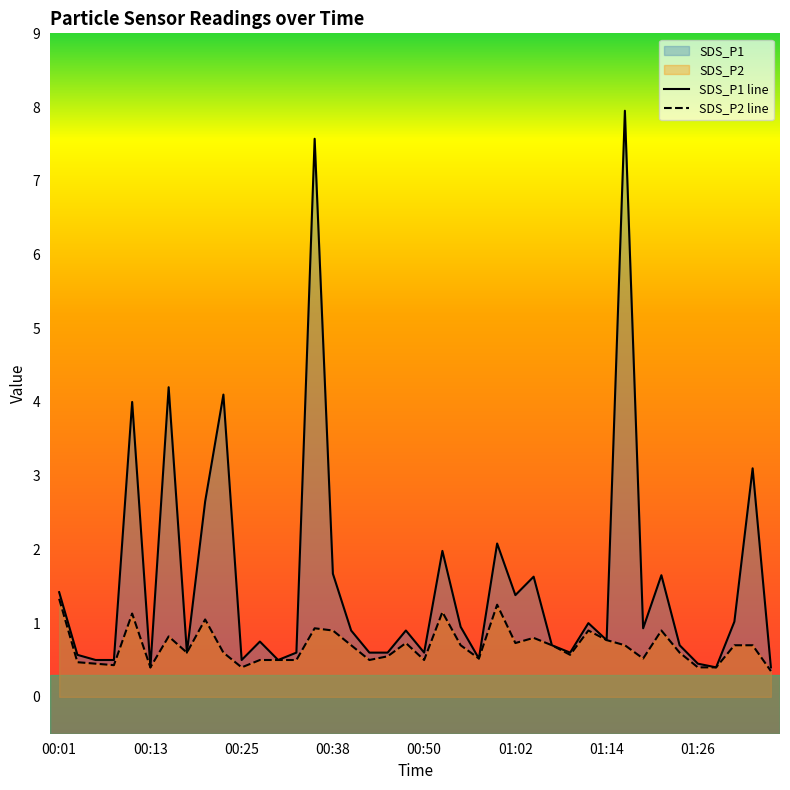

True or false: SDS_P2 and SDS_P1 cross at least once.

False